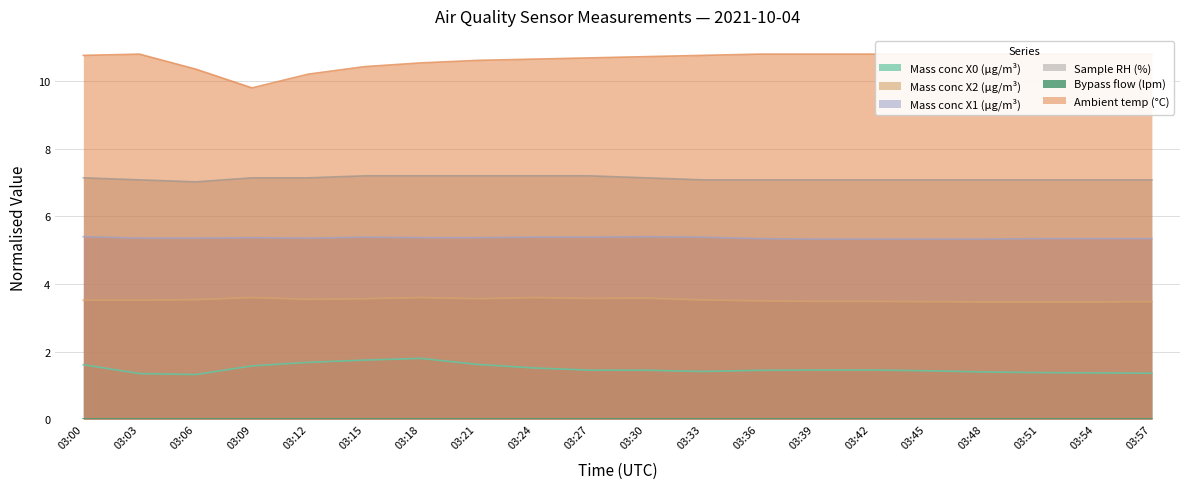

What value does the Mass conc X0 (μg/m³) series have at 03:21?

1.6